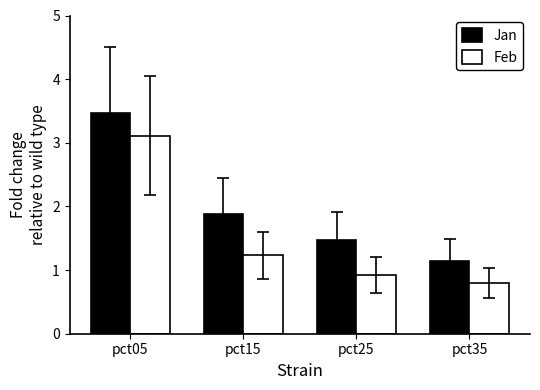

Which series has the widest spread of values?

Jan